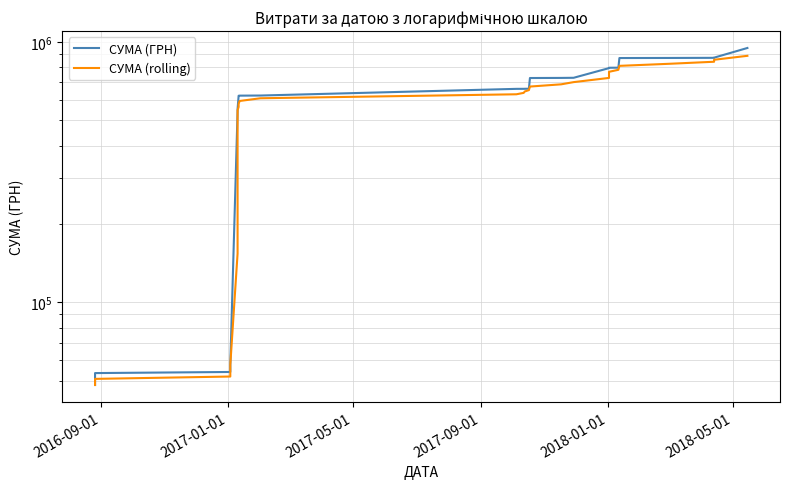

What is the maximum value for СУМА (ГРН)?

947217.7